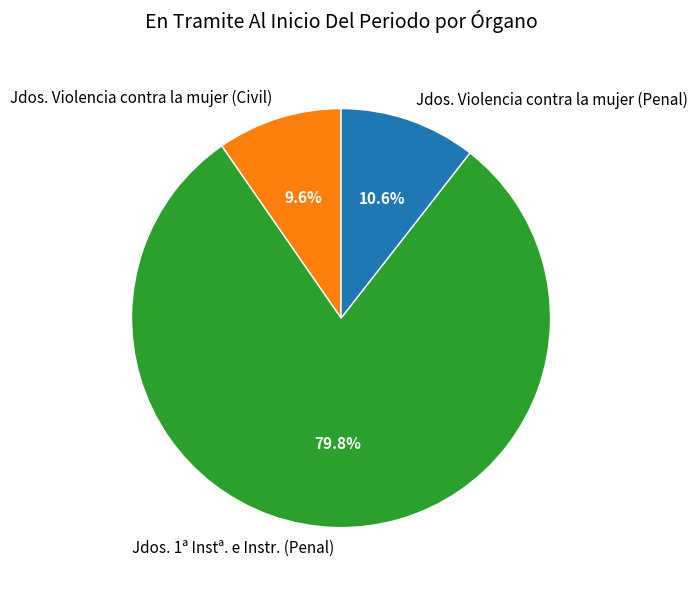

To the nearest percent, what is the average slice percentage?

33%